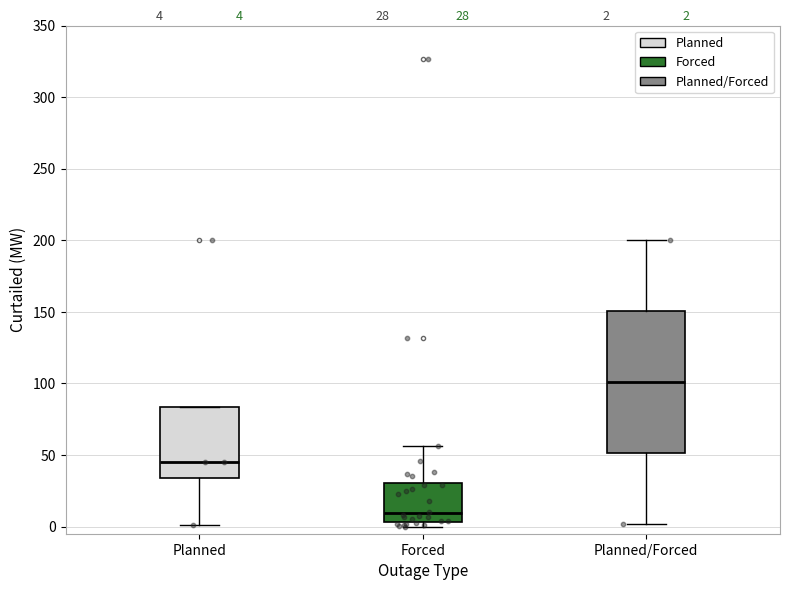

Which box has the highest median line?

Planned/Forced